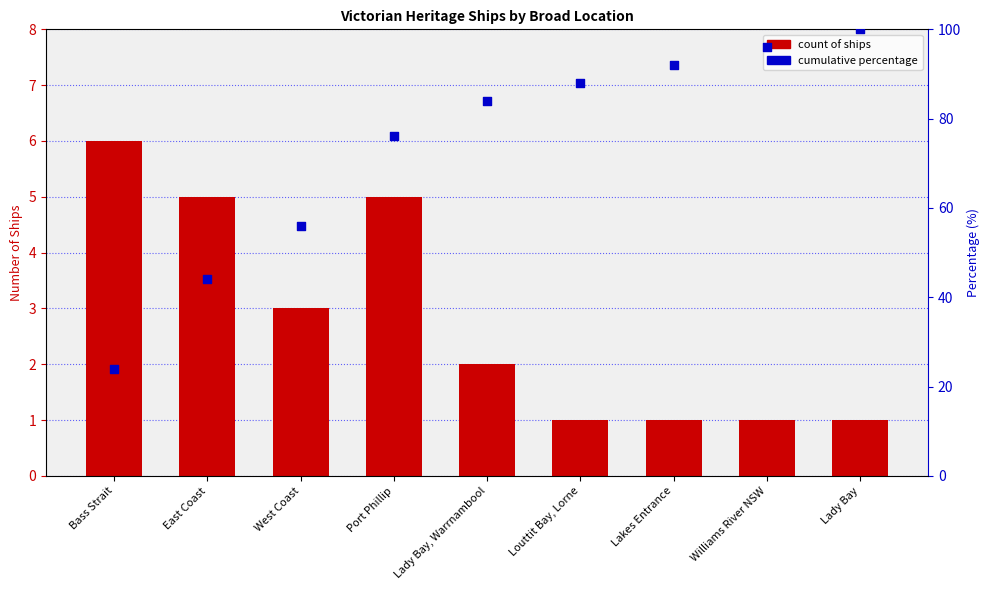

Which series contains the lowest Y value?

Count of Ships